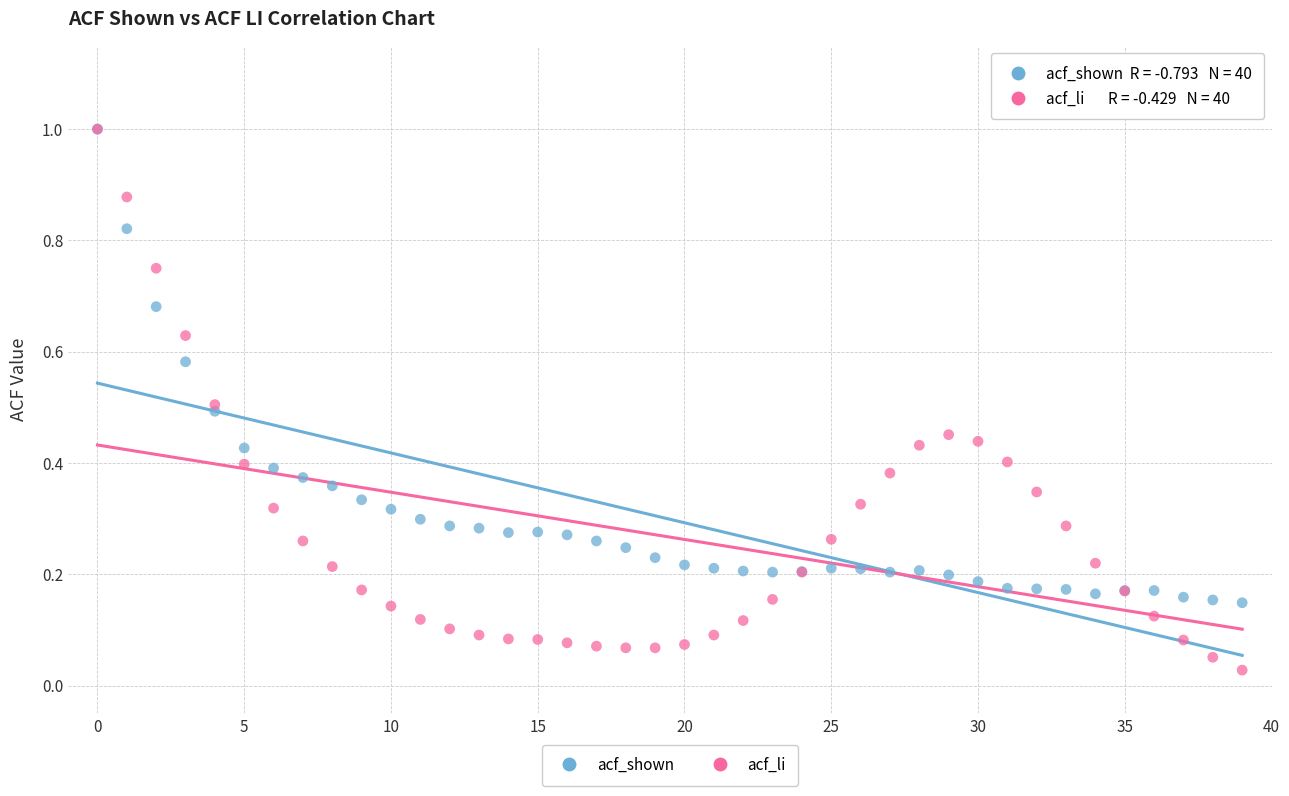

What are all the series names shown in the legend?

acf_shown, acf_li